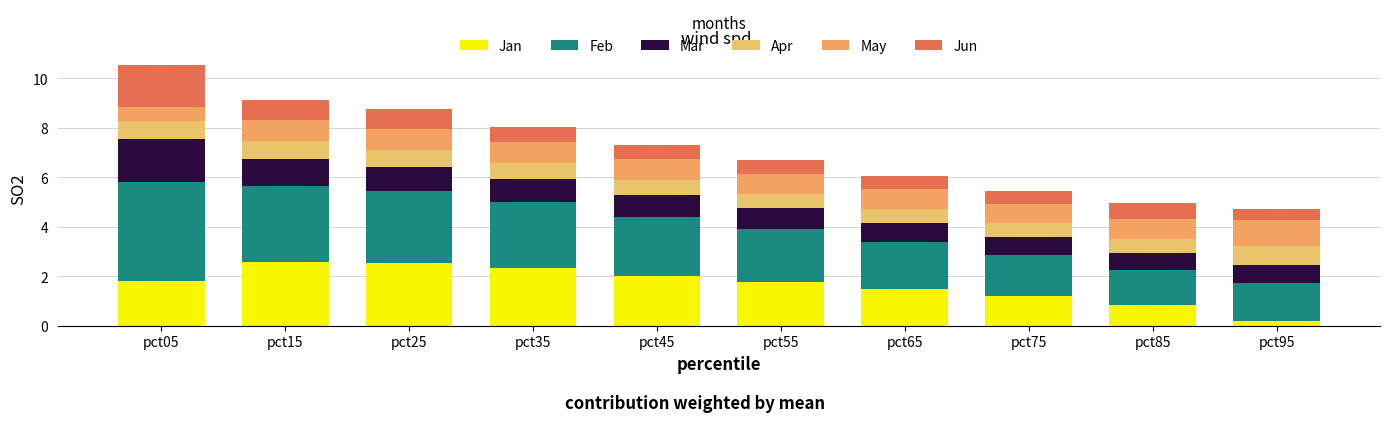

How many categories are shown in the chart?

10